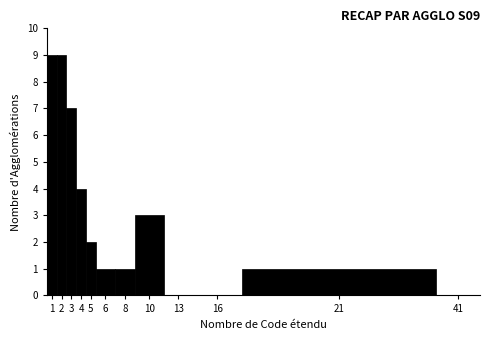

Reading left to right, extract all data points from this chart.

1=9	2=9	3=7	4=4	5=2	6=1	8=1	10=3	13=0	16=0	21=1	41=0